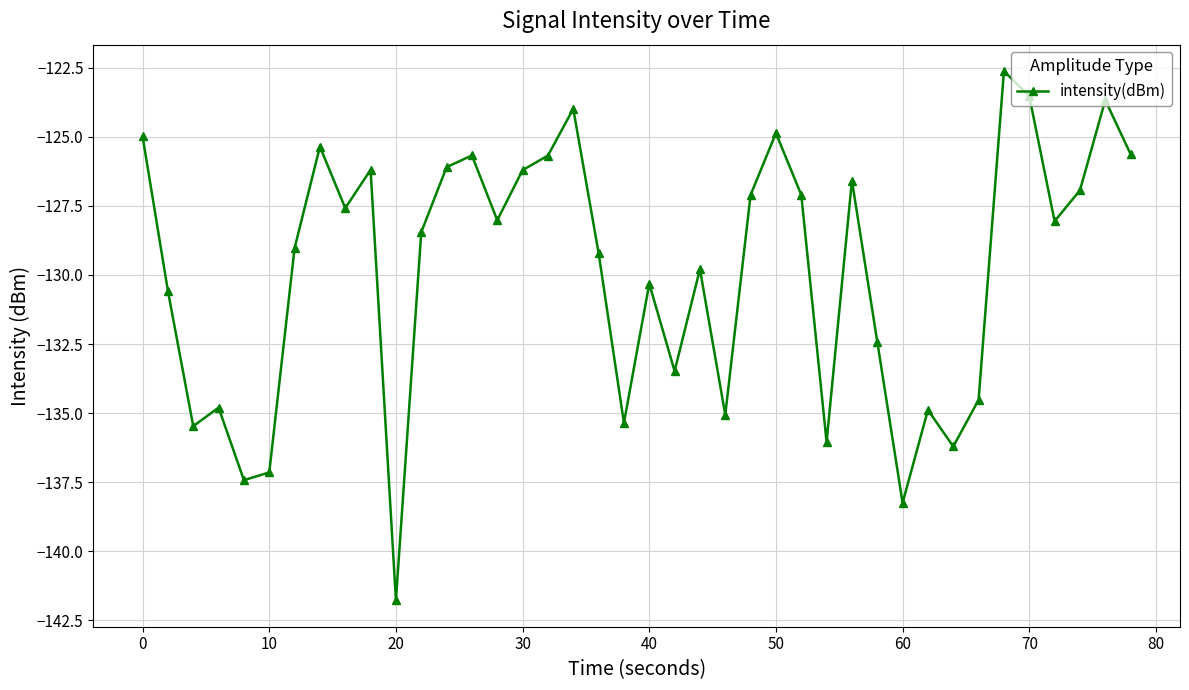

What is the value of the 32nd point from the left?

-134.9